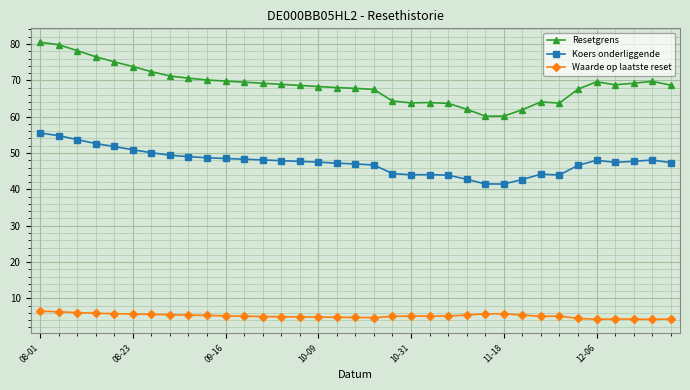

What is the value of the Waarde op laatste reset point at the 11th from the left?

5.2